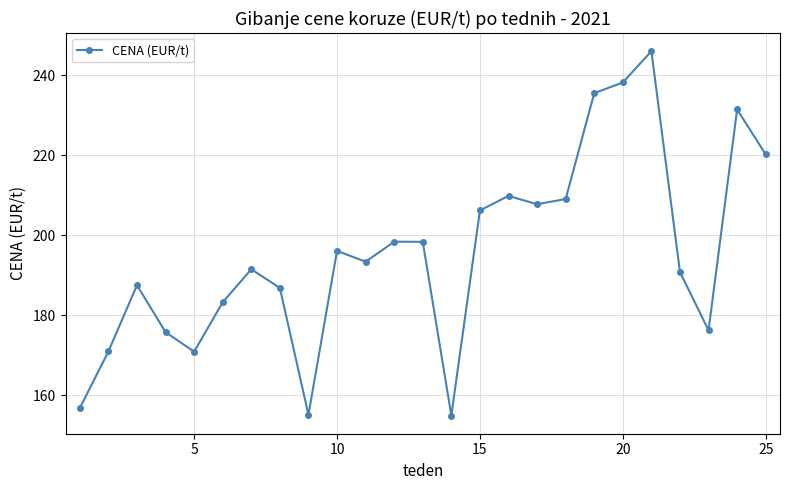

Is this an area chart (filled region under the line)?

No